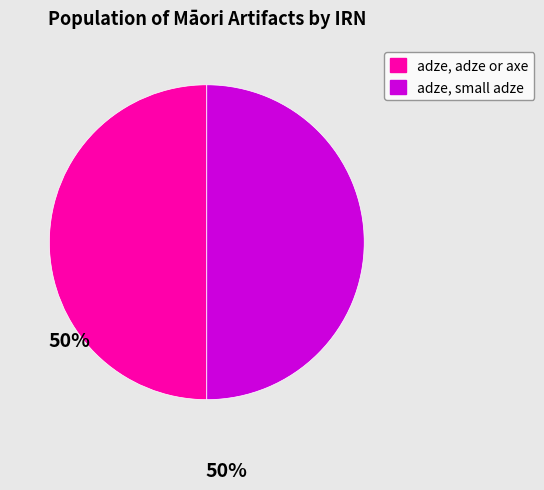

Count the number of slices in the pie.

2